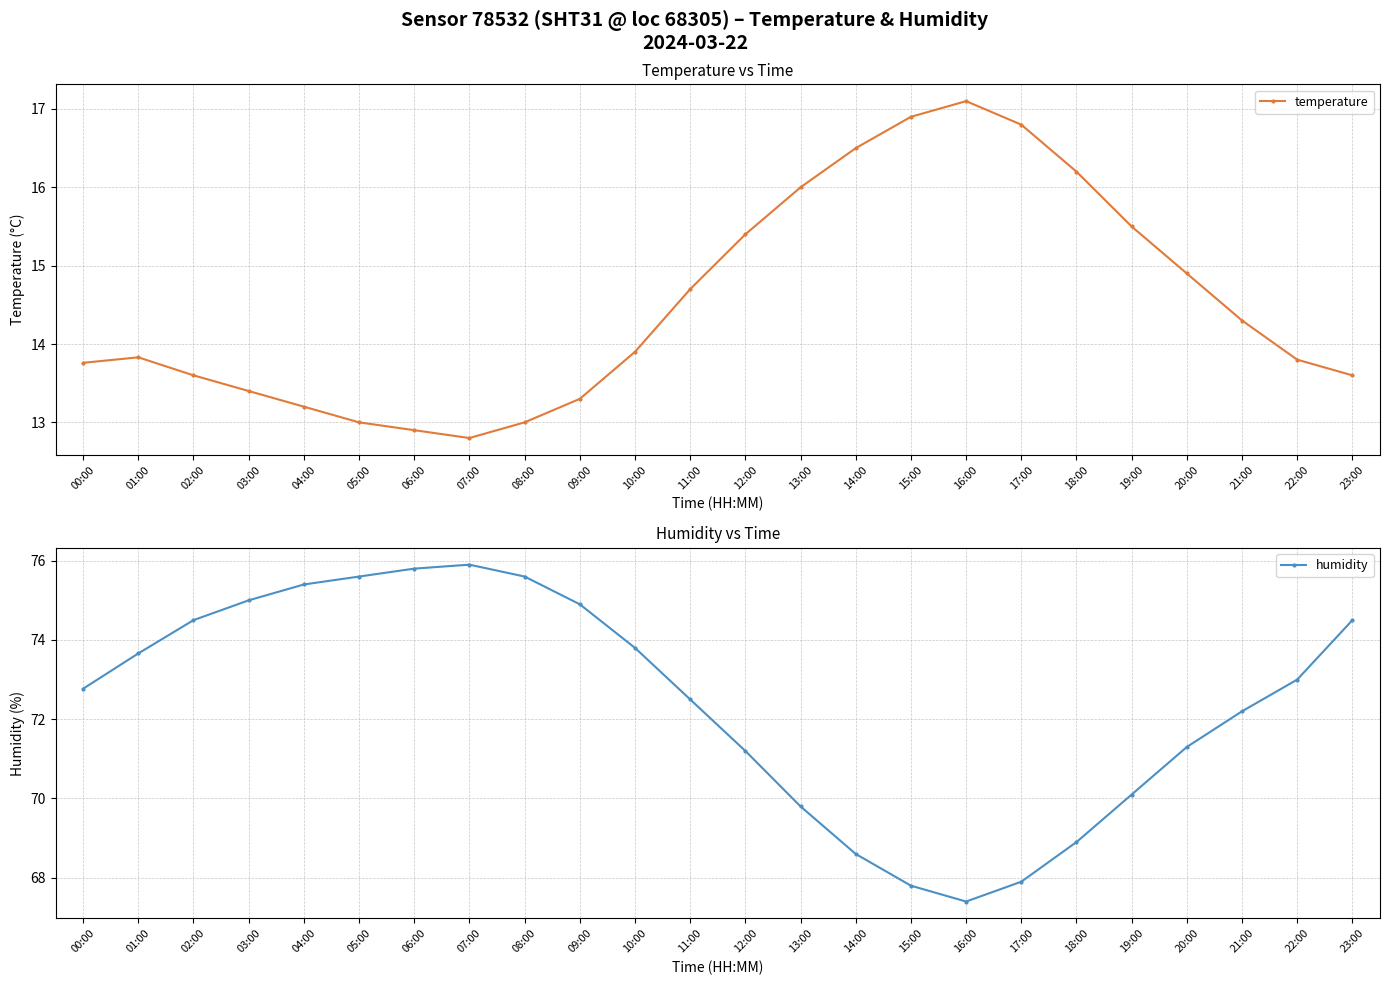

At which label does temperature first exceed 13?

00:00